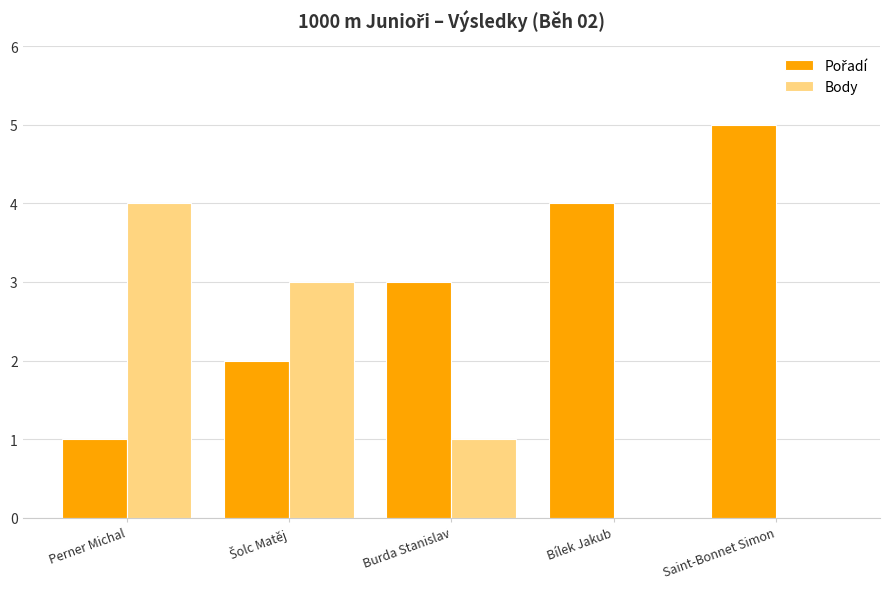

The Body series shows 4 at Perner Michal. True or false?

True